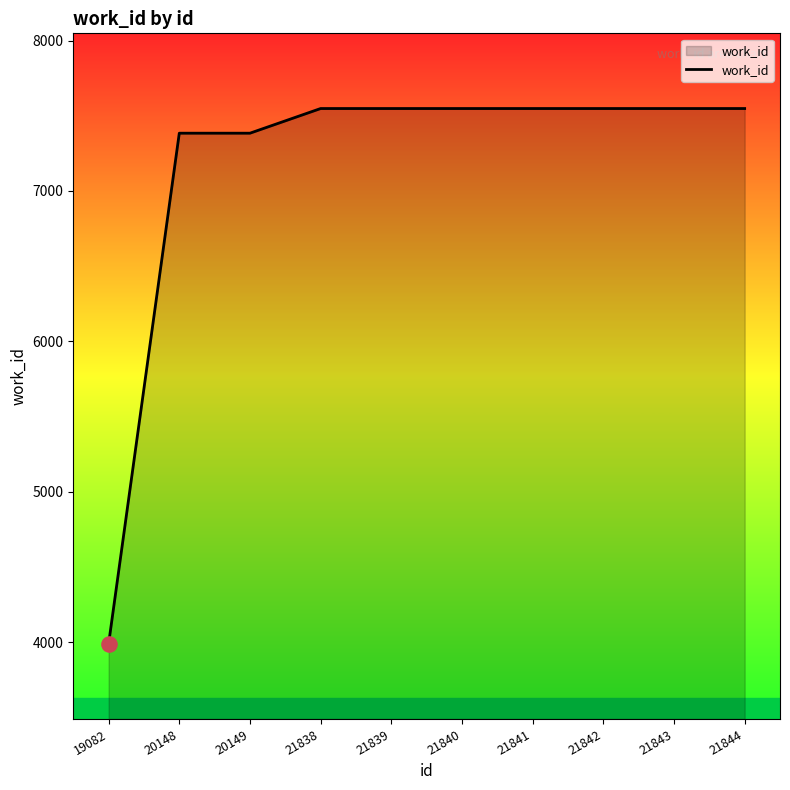

Approximately how many times larger is the value at 21838 compared to 21840?

1.0